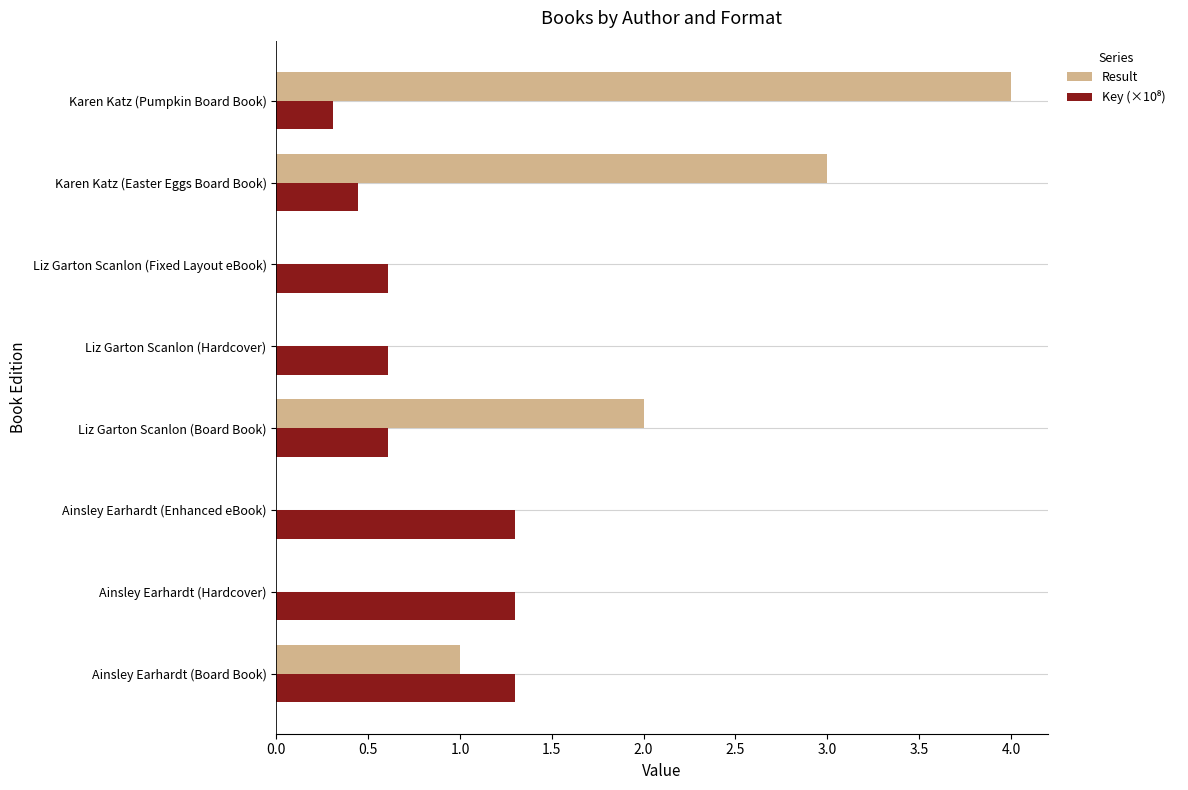

At which category is the sum across all series the highest?

Karen Katz (Pumpkin Board Book)